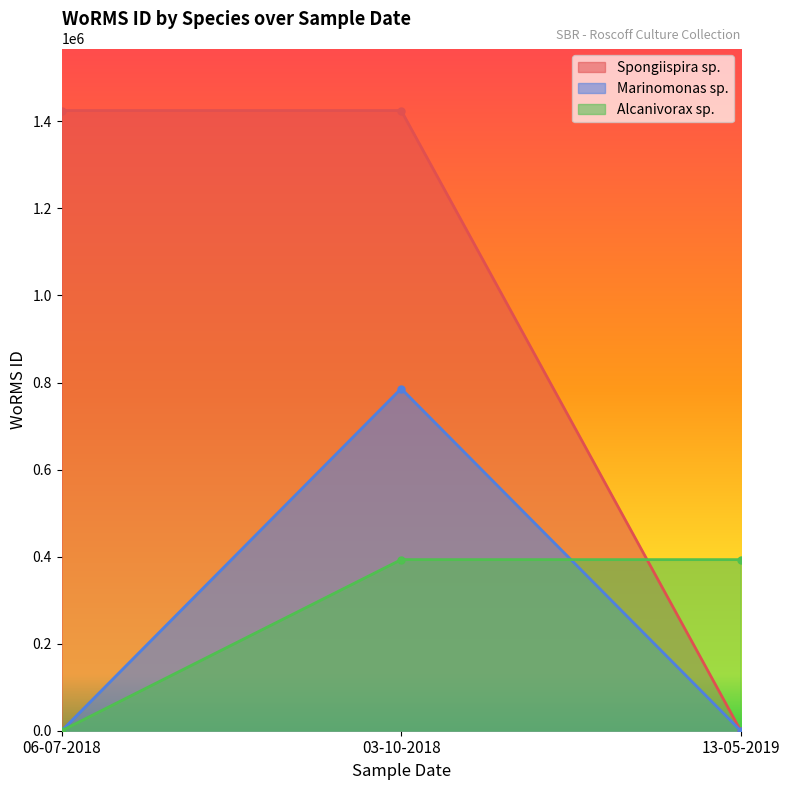

At which category is the sum across all series the highest?

03-10-2018